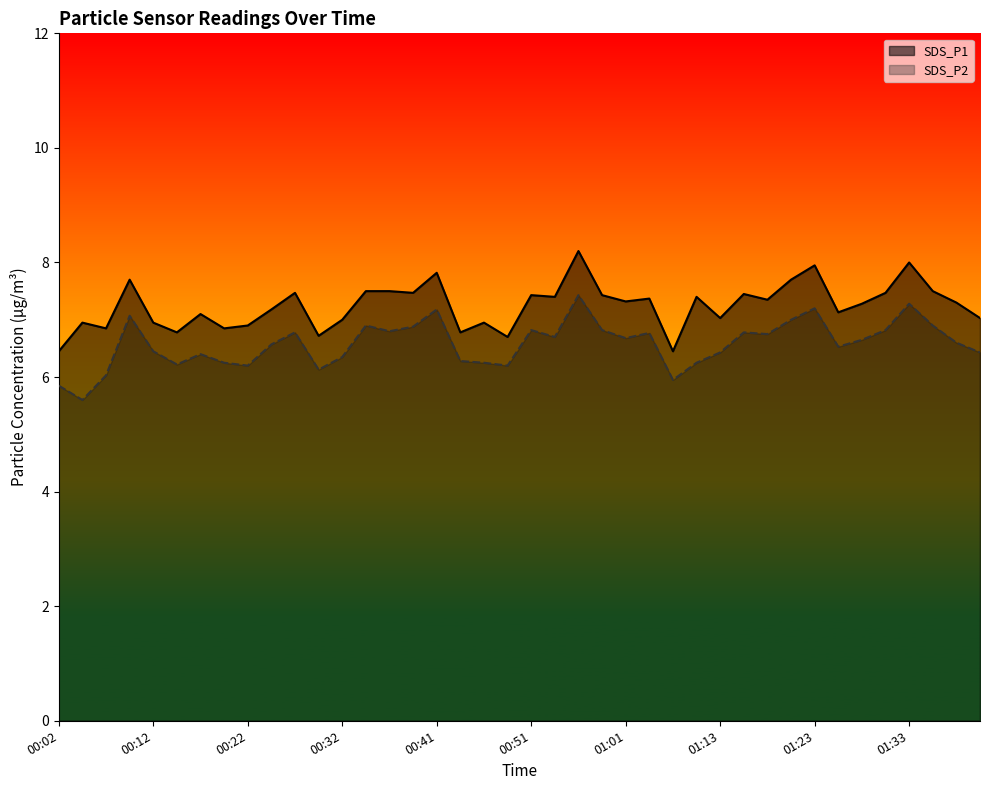

Where does the SDS_P2 series first go above 6?

00:07